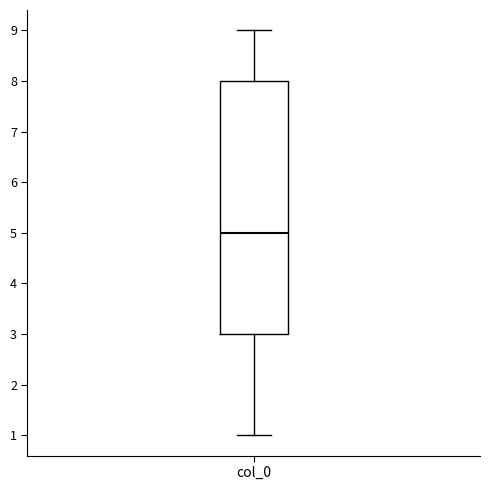

Transcribe this box plot: give where the median line is, the range the box spans, and where the two whiskers end, as read against the y-axis. The values are not printed on the chart, so give them approximately, as read against the axis.

median 5, box 3 to 8, whiskers 1 to 9